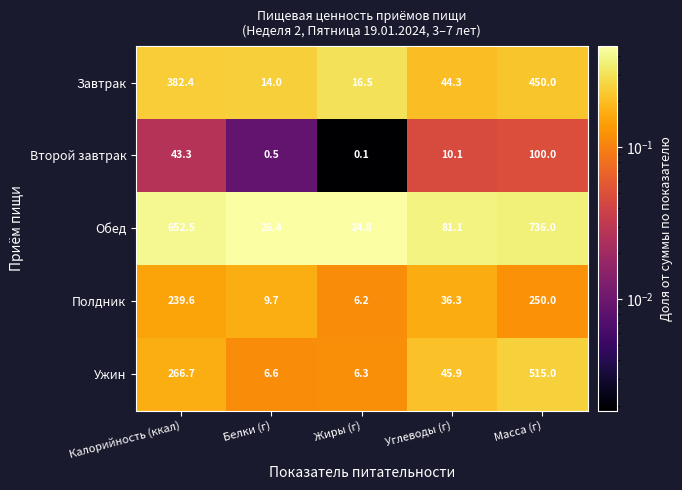

The value of Завтрак at Углеводы (г) is 44.3. True or false?

True